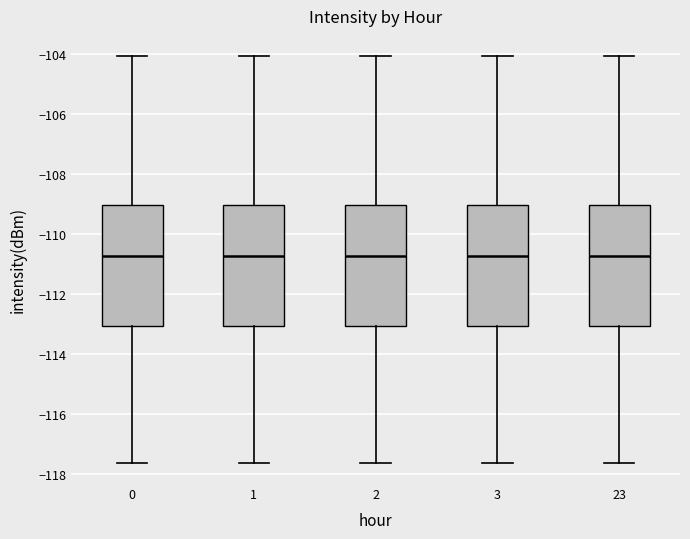

Reading left to right, read every box against the y-axis: the position of its median line, the range the box covers, and the ends of its whiskers. The values are not printed on the chart, so give them approximately, as read against the axis.

0: median -110.8, box -113.0 to -109.0, whiskers -117.6 to -104.0
1: median -110.8, box -113.0 to -109.0, whiskers -117.6 to -104.0
2: median -110.8, box -113.0 to -109.0, whiskers -117.6 to -104.0
3: median -110.8, box -113.0 to -109.0, whiskers -117.6 to -104.0
23: median -110.8, box -113.0 to -109.0, whiskers -117.6 to -104.0